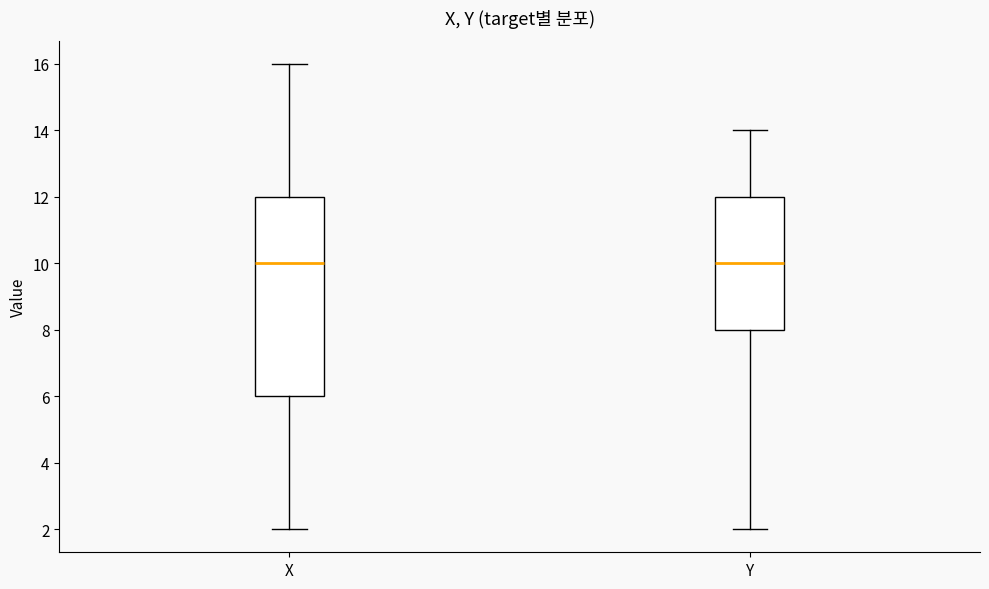

Where does the median line of the box for Y sit on the y-axis? The values are not printed on the chart, so give them approximately, as read against the axis.

10